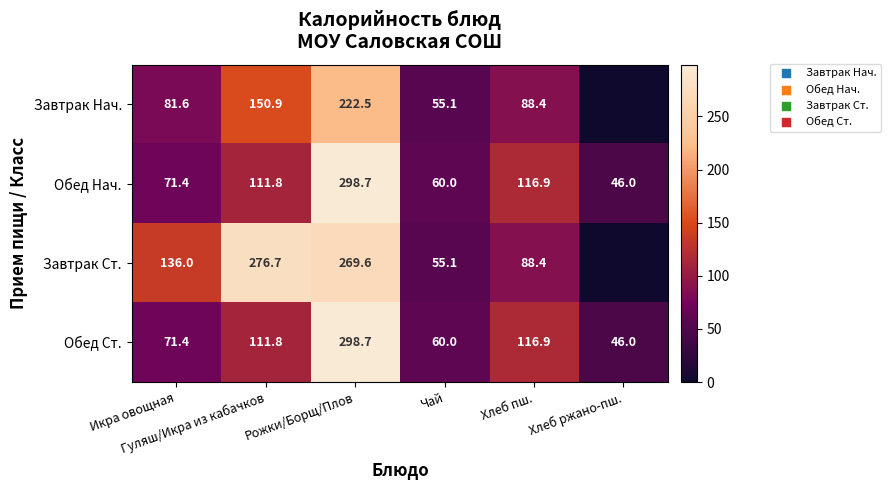

Which has a higher value, Рожки/Борщ/Плов or Икра овощная?

Рожки/Борщ/Плов